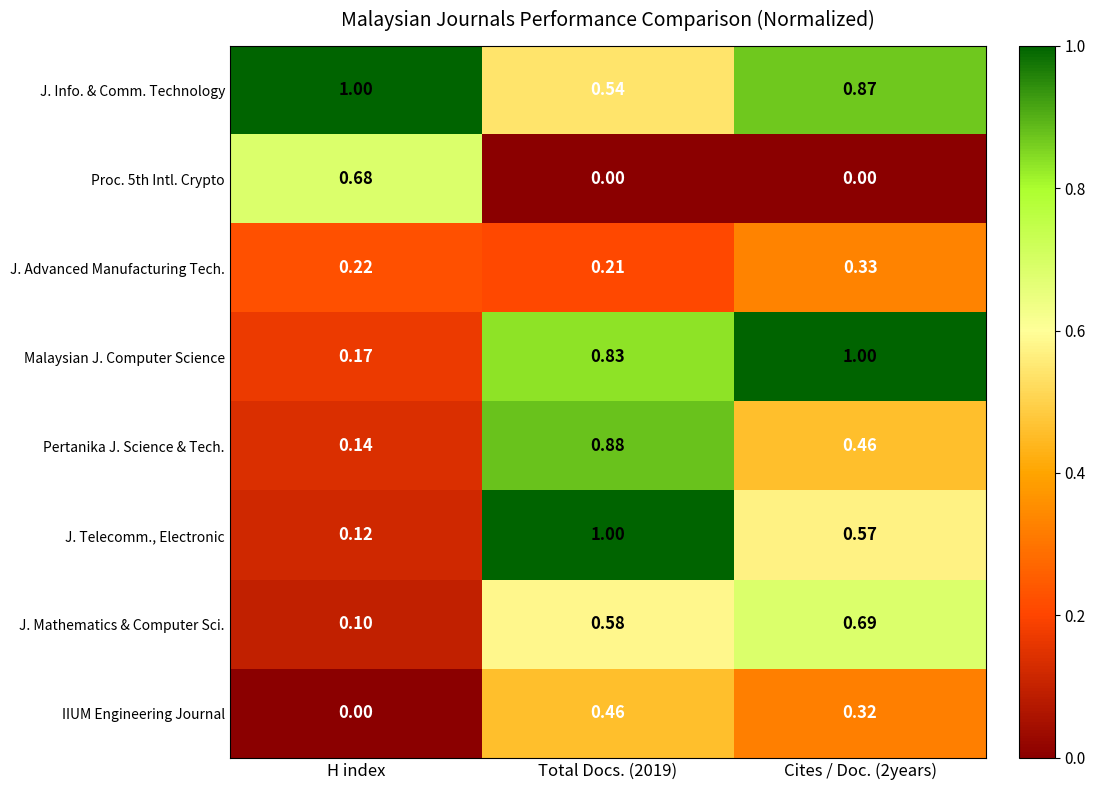

Which series has the largest range (max minus min)?

J. Telecomm., Electronic